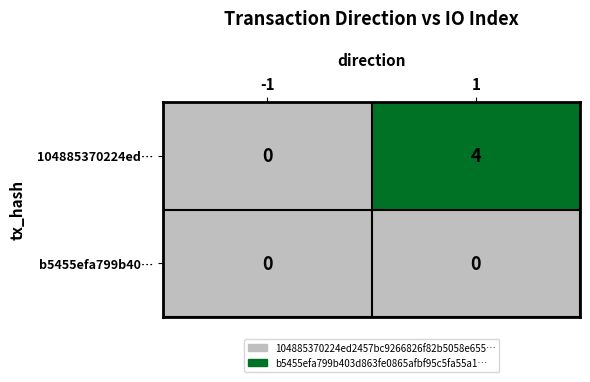

List the series in order of their overall mean, lowest first.

b5455efa799b40…, 104885370224ed…